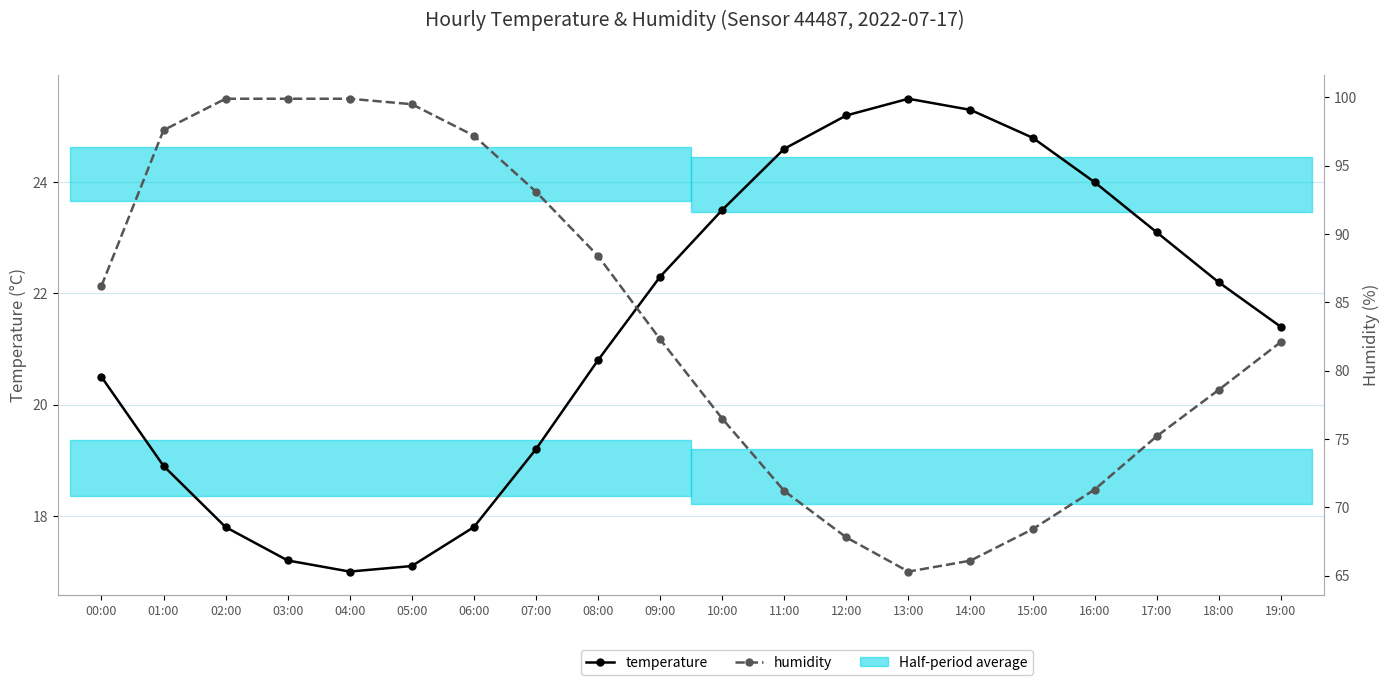

Rank the series at 07:00 from lowest to highest value.

temperature, humidity